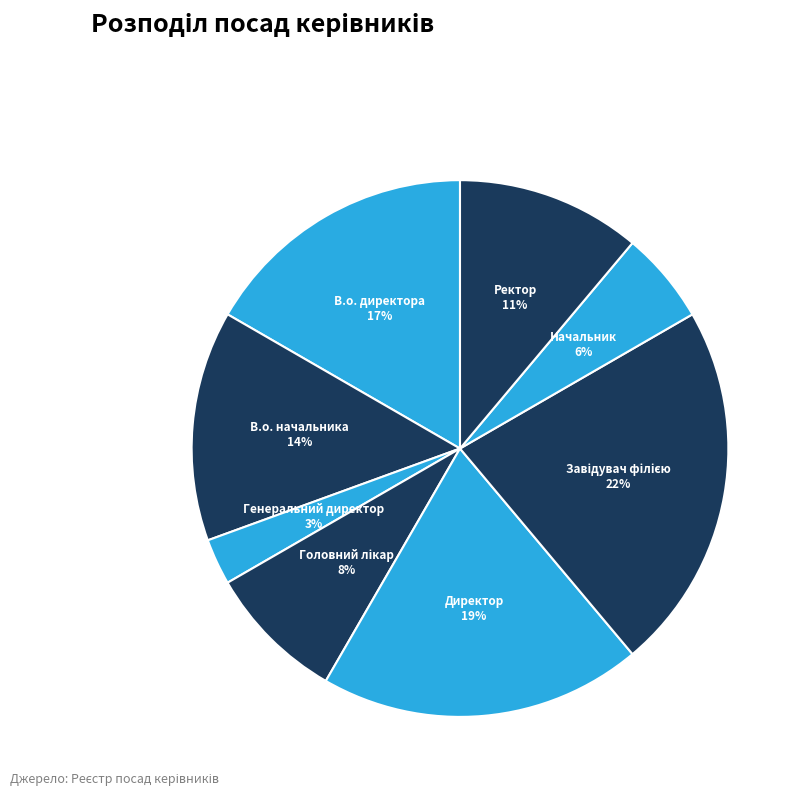

Is it true that Начальник is 6% of the pie?

True